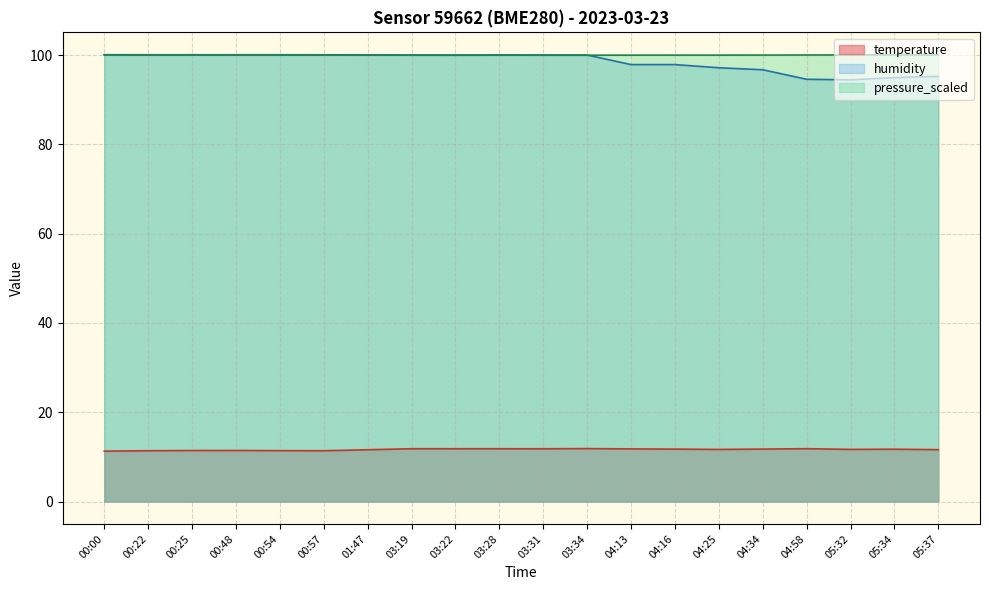

What is the value of the humidity point at the 18th from the left?

94.4